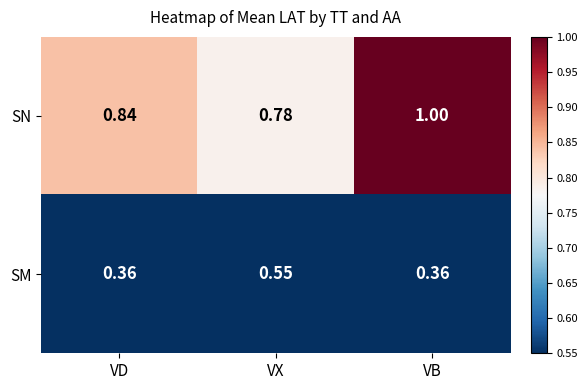

Which category has the highest value across all series?

VB